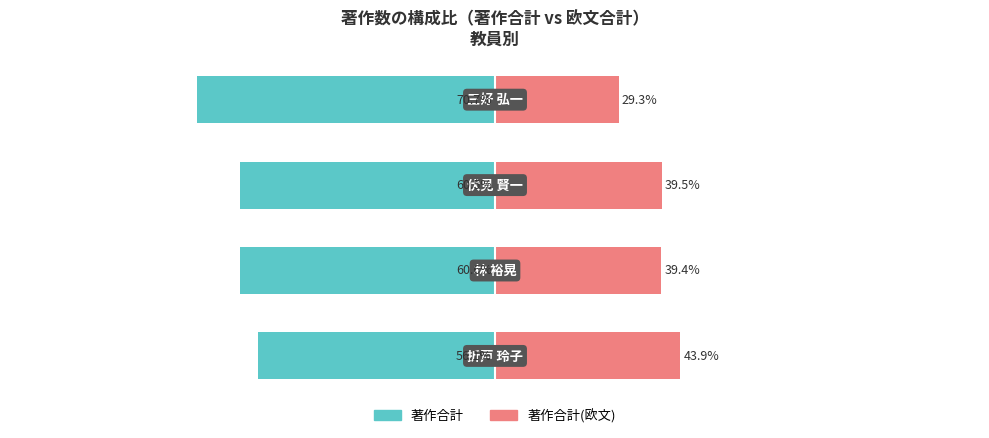

What is the average value of the 著作合計(欧文) series?

38.0